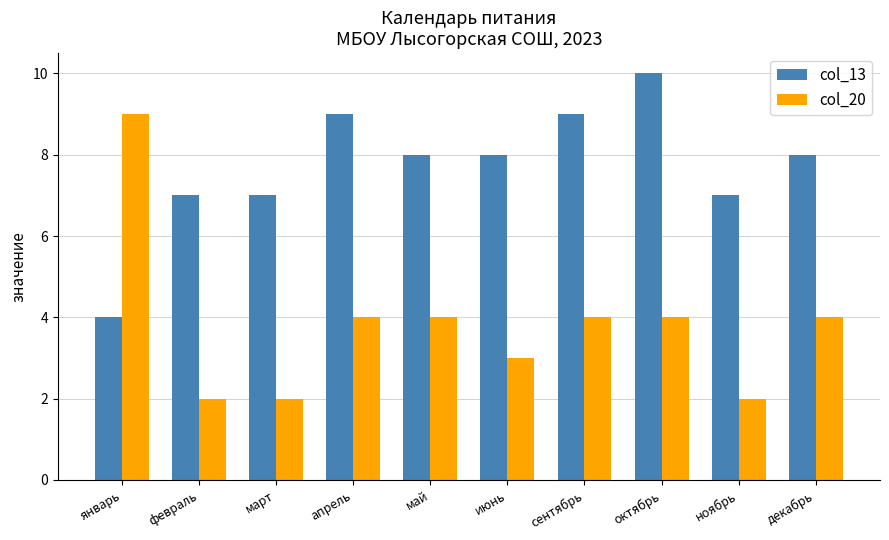

What is the difference between the col_13 values at декабрь and март?

1